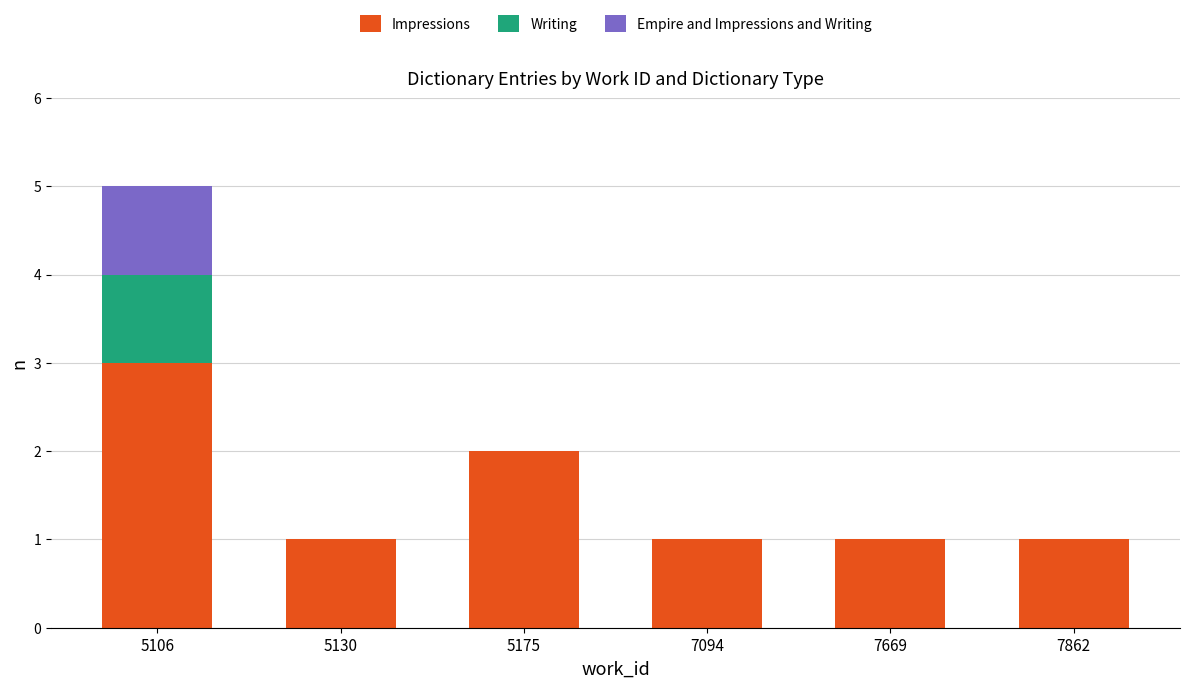

The value of Impressions at 7862 is 2. True or false?

False